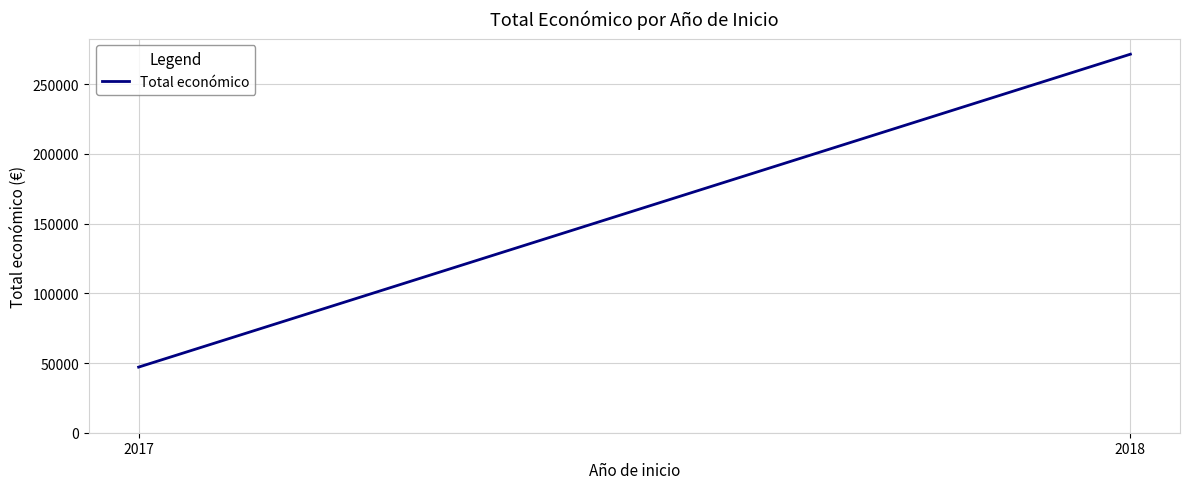

What is the average value?

159312